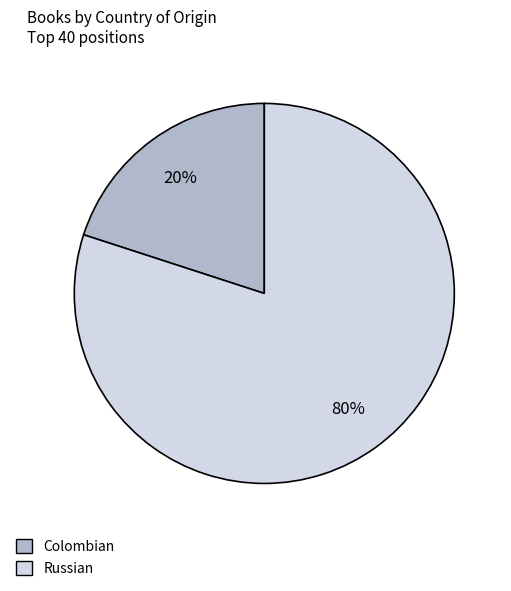

To the nearest percent, what is the combined percentage of Russian and Colombian?

100%